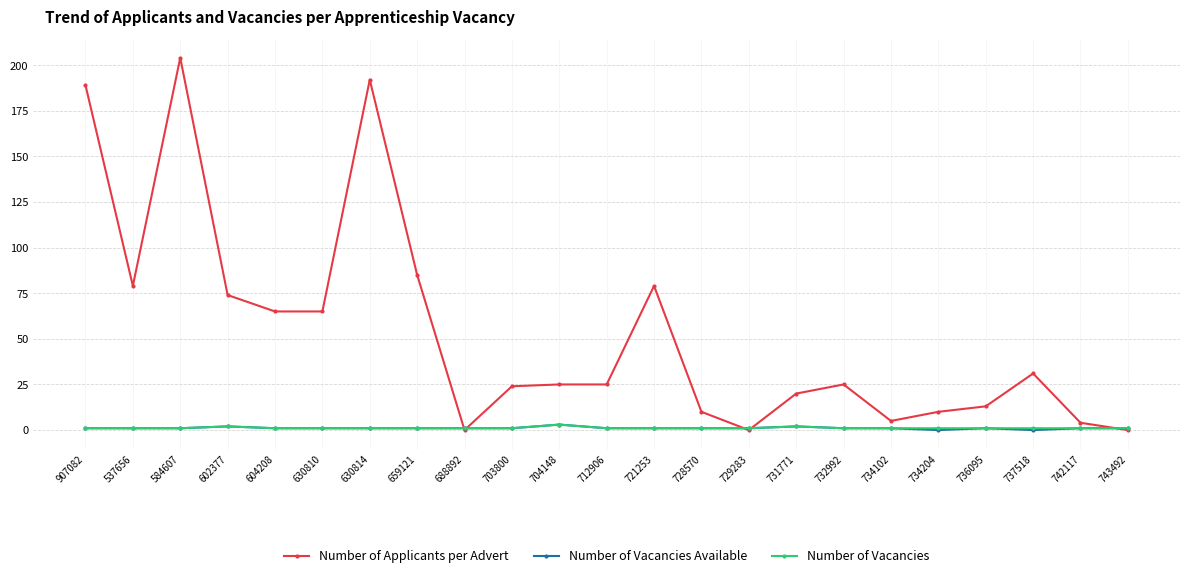

What position from the right is 737518?

3